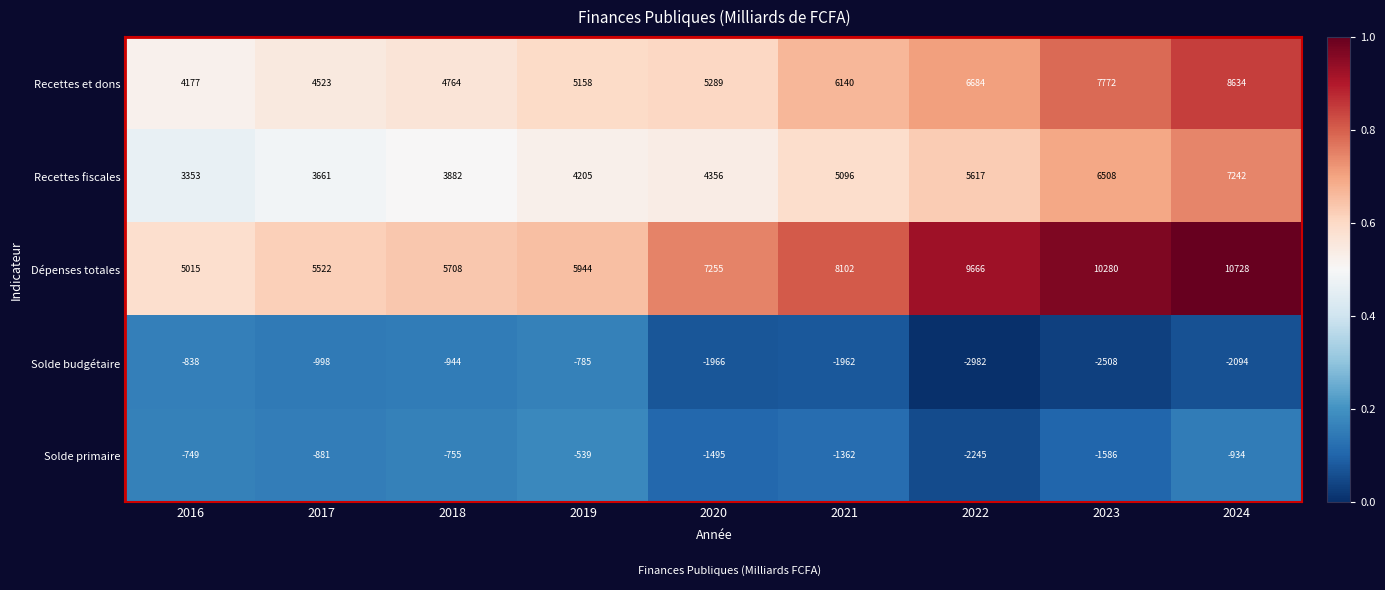

The value of Solde primaire at 2016 is -749. True or false?

True